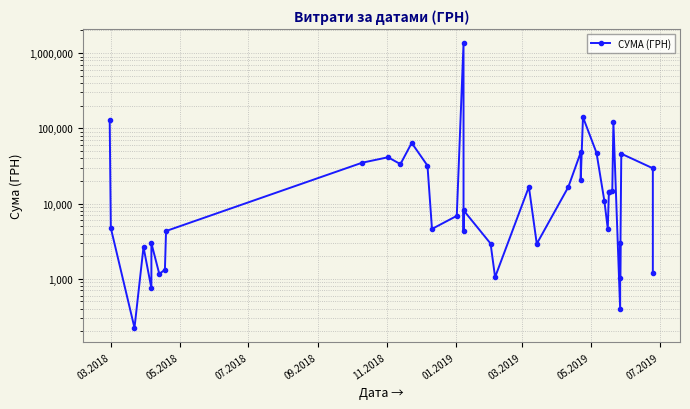

What is the smallest value displayed?

223.0